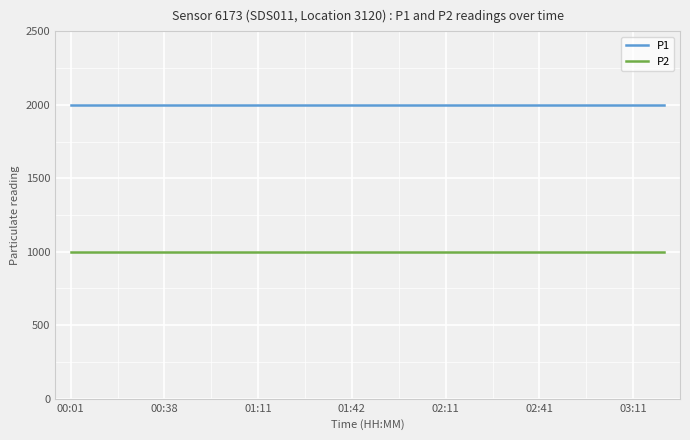

What is the minimum value shown in the chart?

999.9